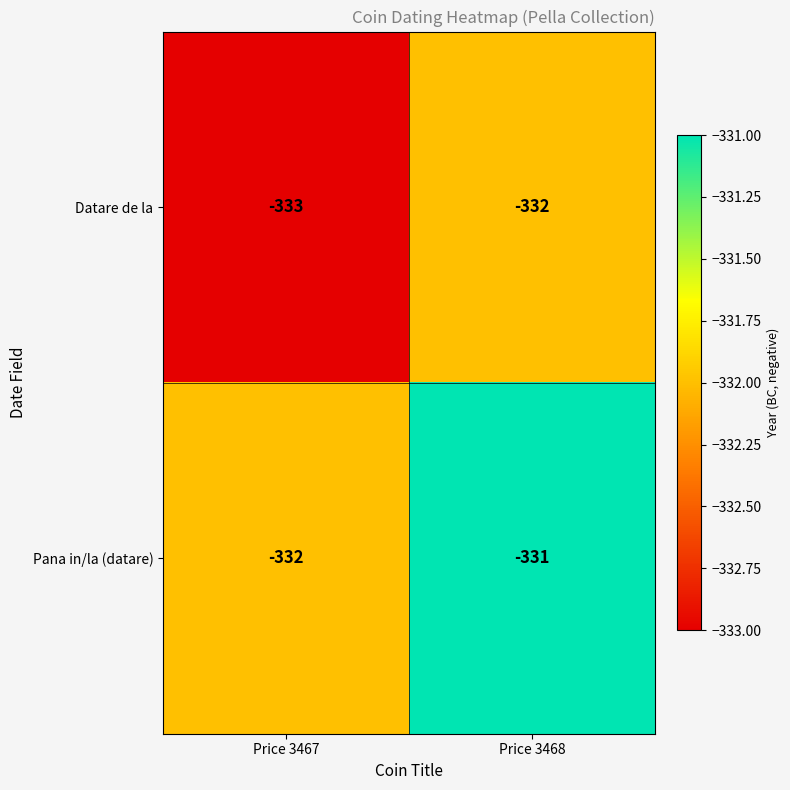

Is it true that Pana in/la (datare) equals -332 at Price 3467?

True